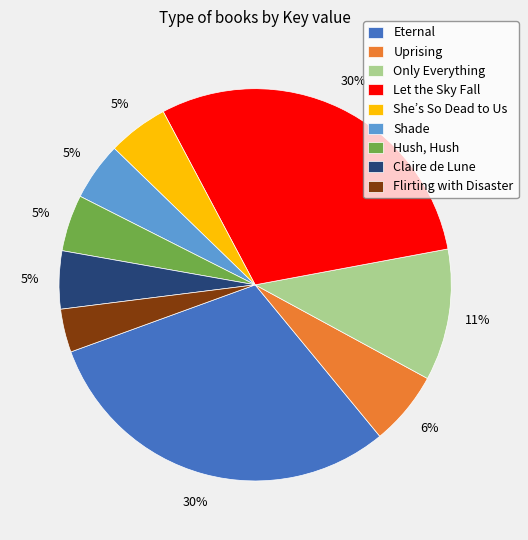

To the nearest percent, what is the difference between the Let the Sky Fall and Only Everything slice percentages?

19%